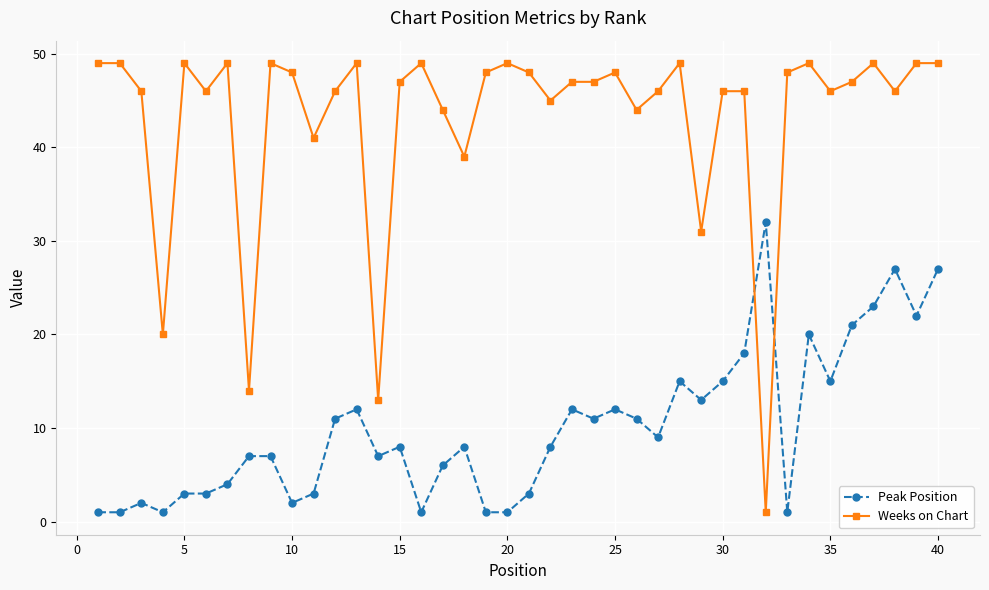

How many series are shown in this chart?

2